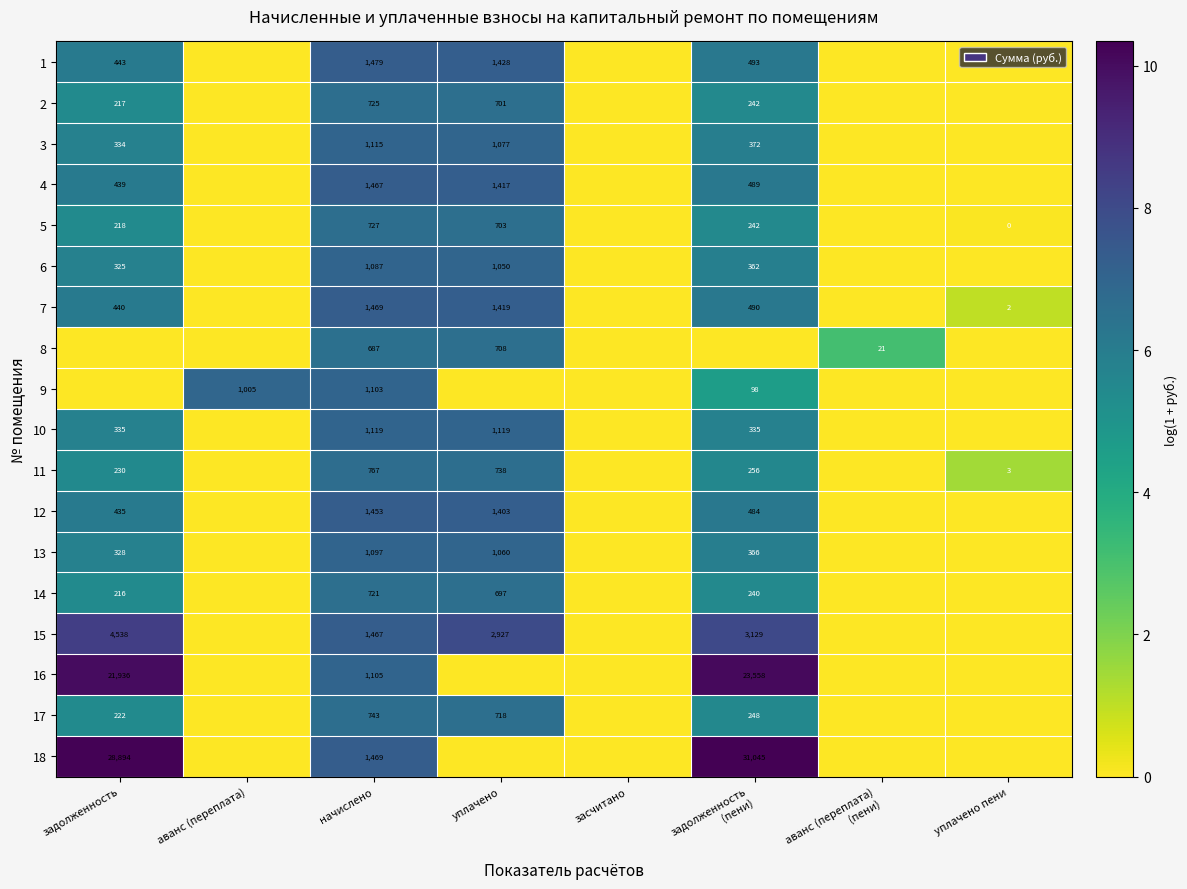

The value of 6 at задолженность is 325. True or false?

True